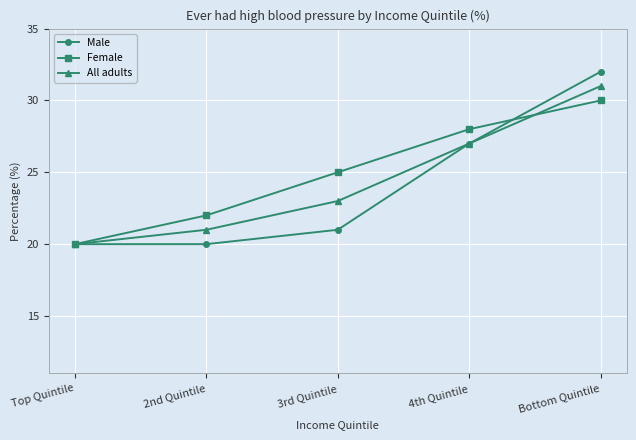

How many data points does each series have?

5